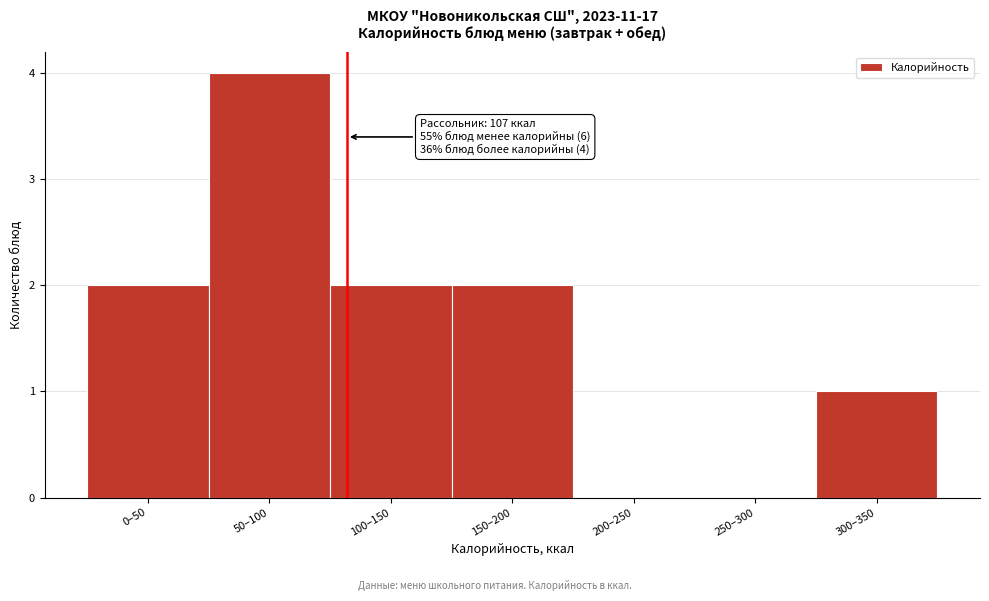

Reading left to right, what are all the values shown in this chart?

0–50=2	50–100=4	100–150=2	150–200=2	200–250=0	250–300=0	300–350=1